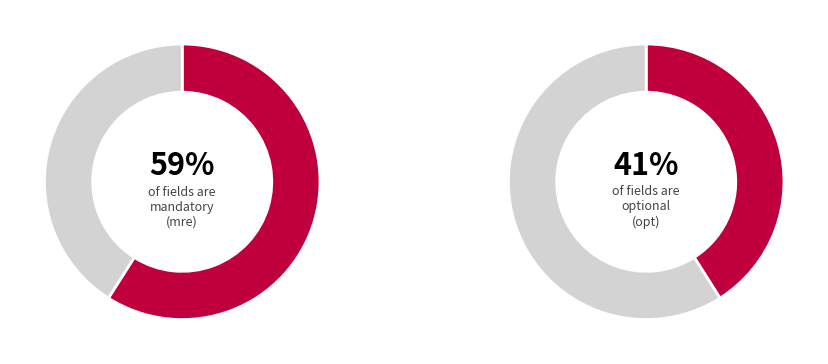

What is the ratio of the value at opt to the value at mre?

0.7